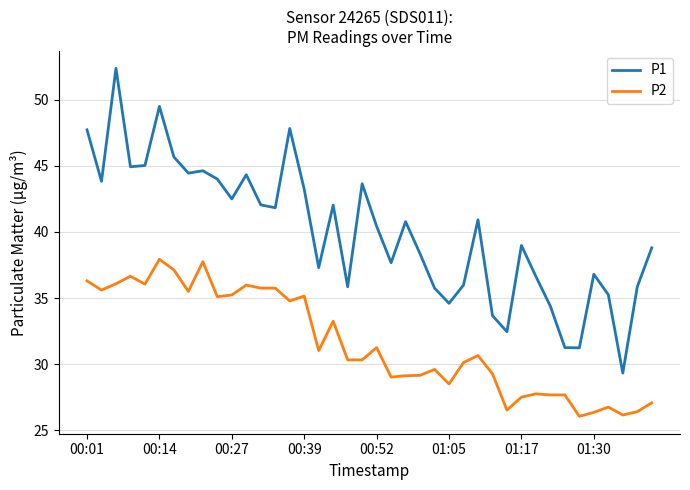

Does the chart display data point markers on the line(s)?

No